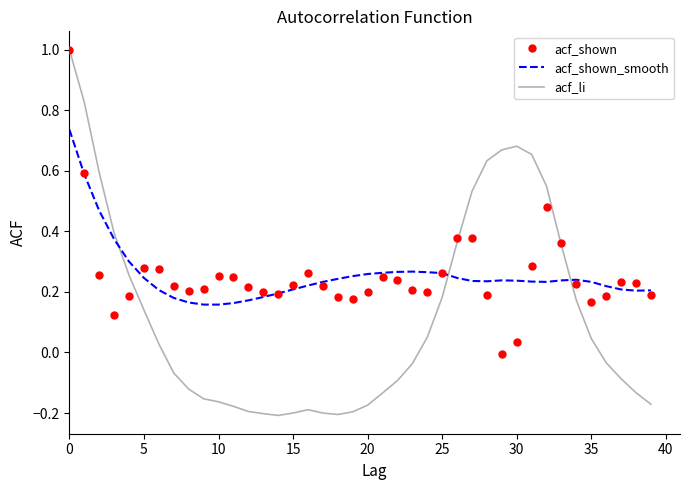

Which series has the widest spread of values?

acf_li